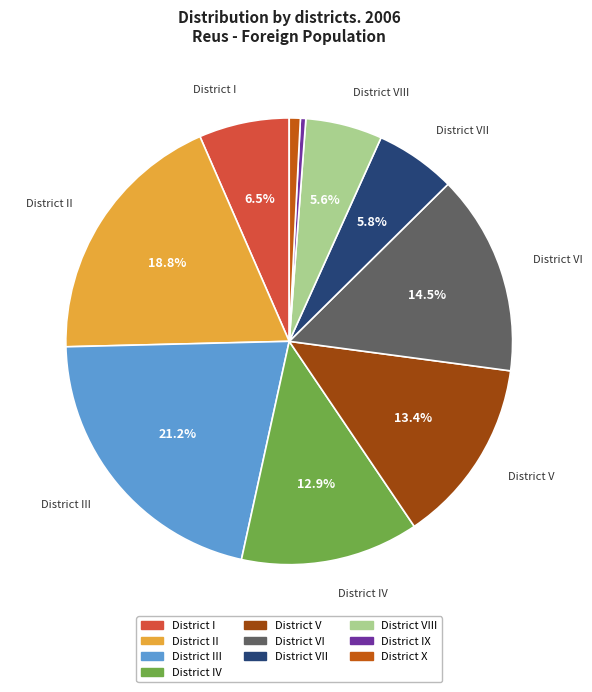

Does any single category account for the majority?

No